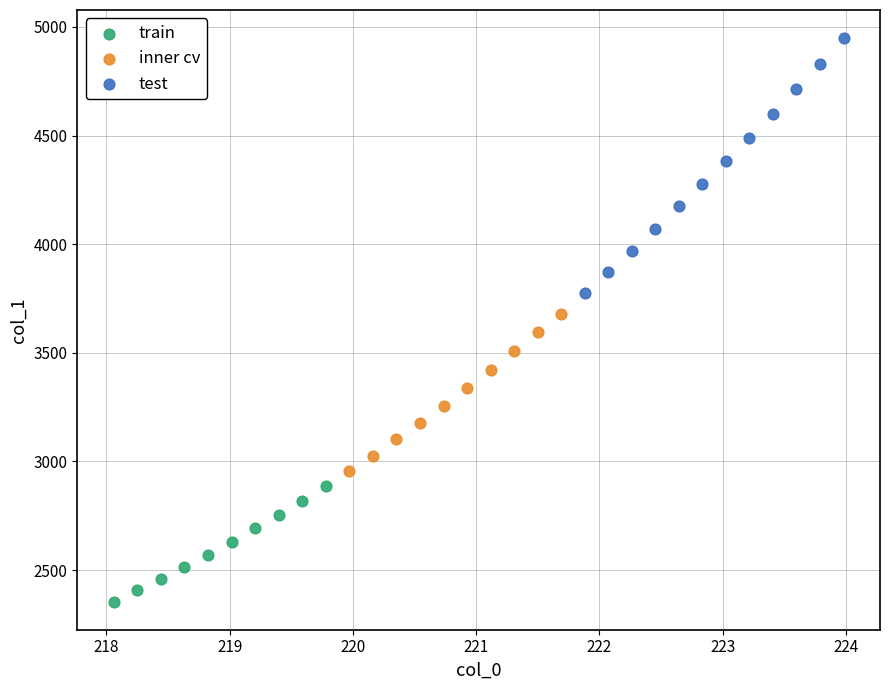

Which series reaches the minimum Y coordinate?

train